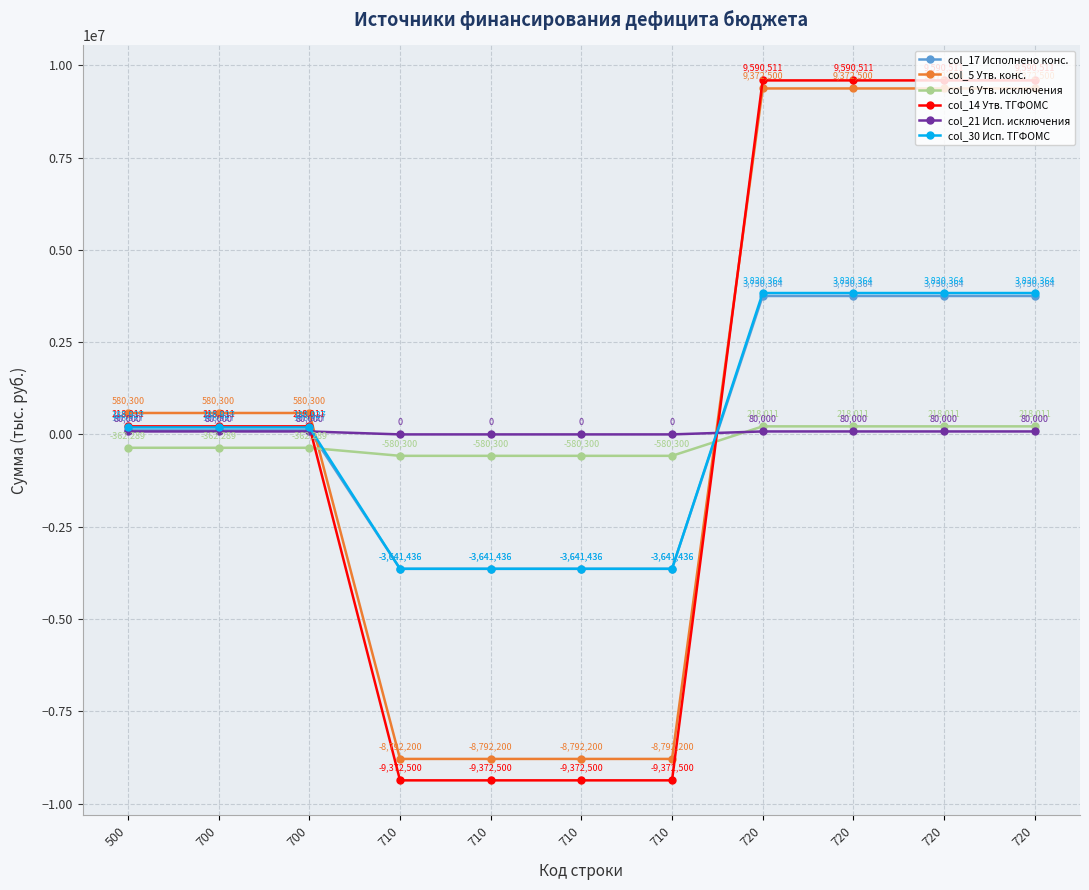

How many intersections are there between col_17 Исполнено конс. and col_6 Утв. исключения?

2